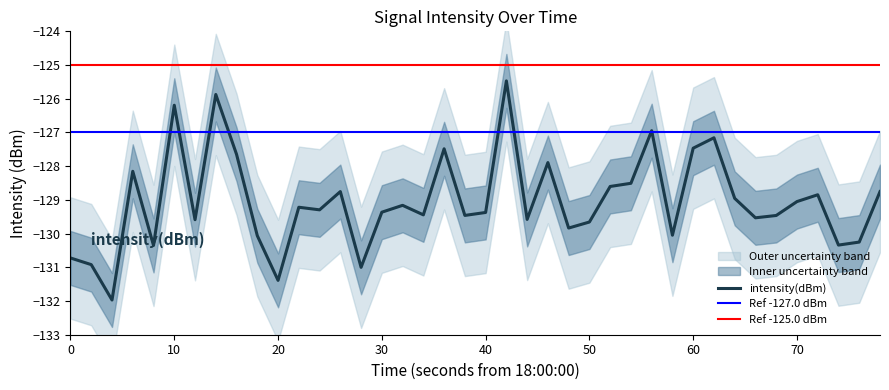

How many data points does each series have?

40